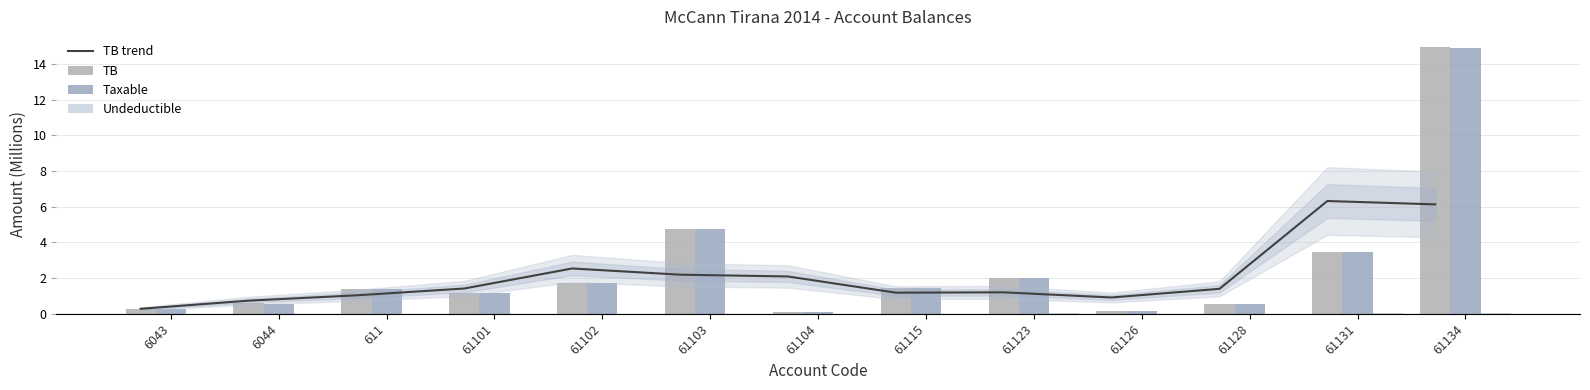

List the labels in order of Undeductible value, smallest first.

6043, 611, 61101, 61102, 61104, 61128, 61115, 61103, 61126, 6044, 61123, 61131, 61134